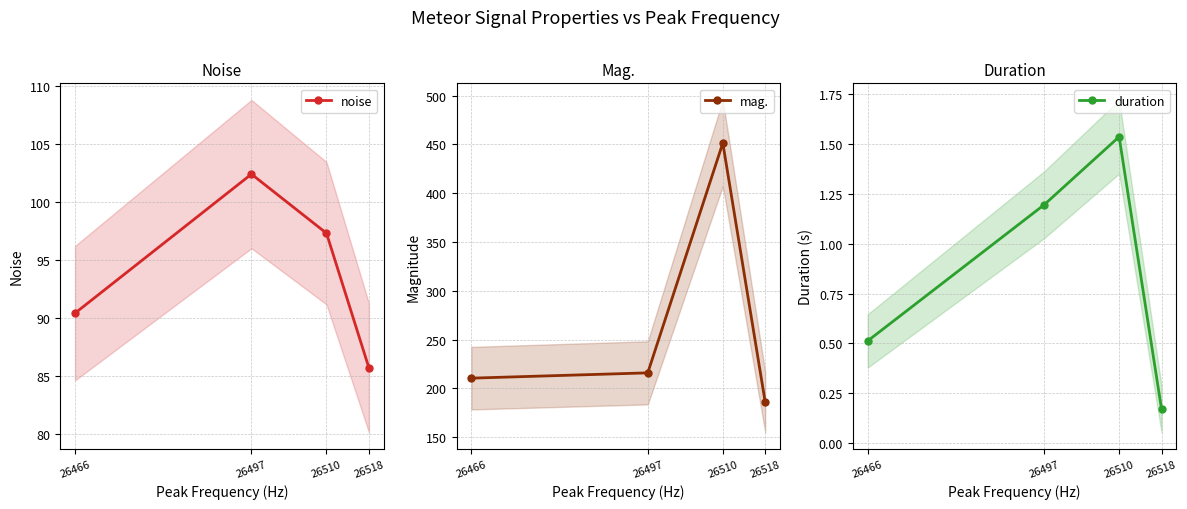

What are all the series names shown in the legend?

noise, mag., duration